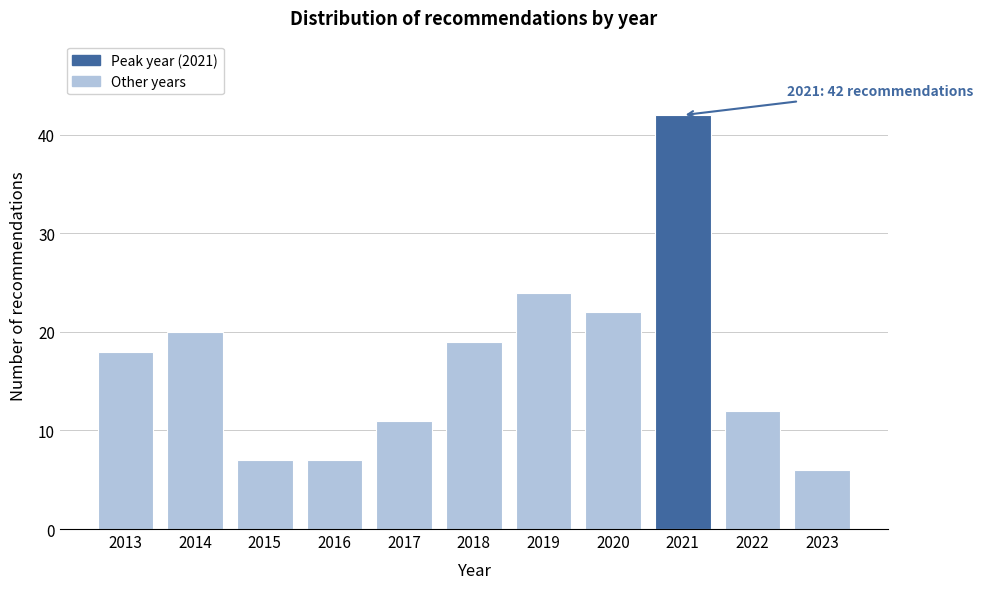

Reading left to right, transcribe all the data shown in this chart.

18	20	7	7	11	19	24	22	42	12	6